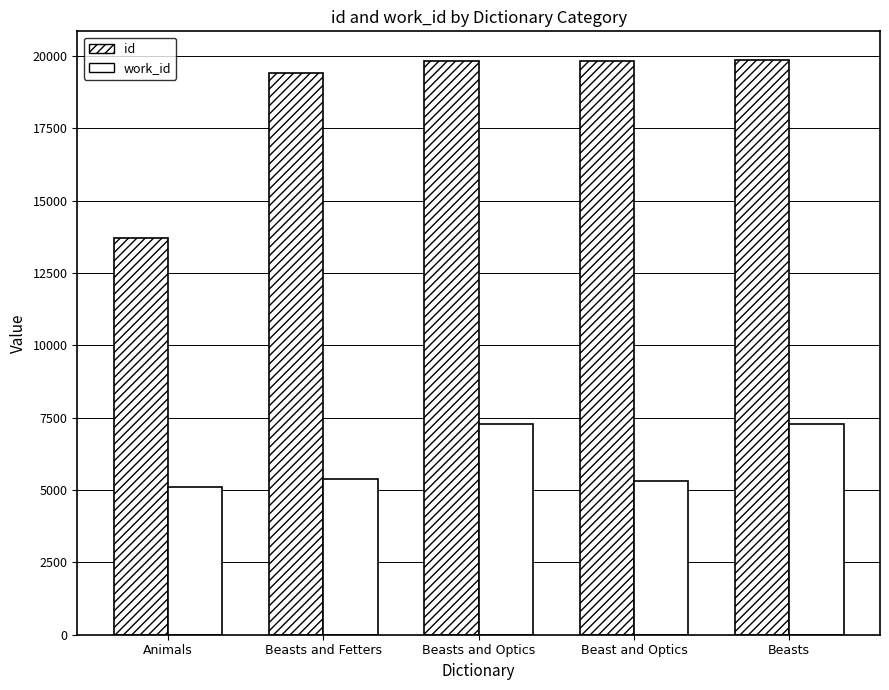

Where does the work_id series first go above 5369?

Beasts and Optics